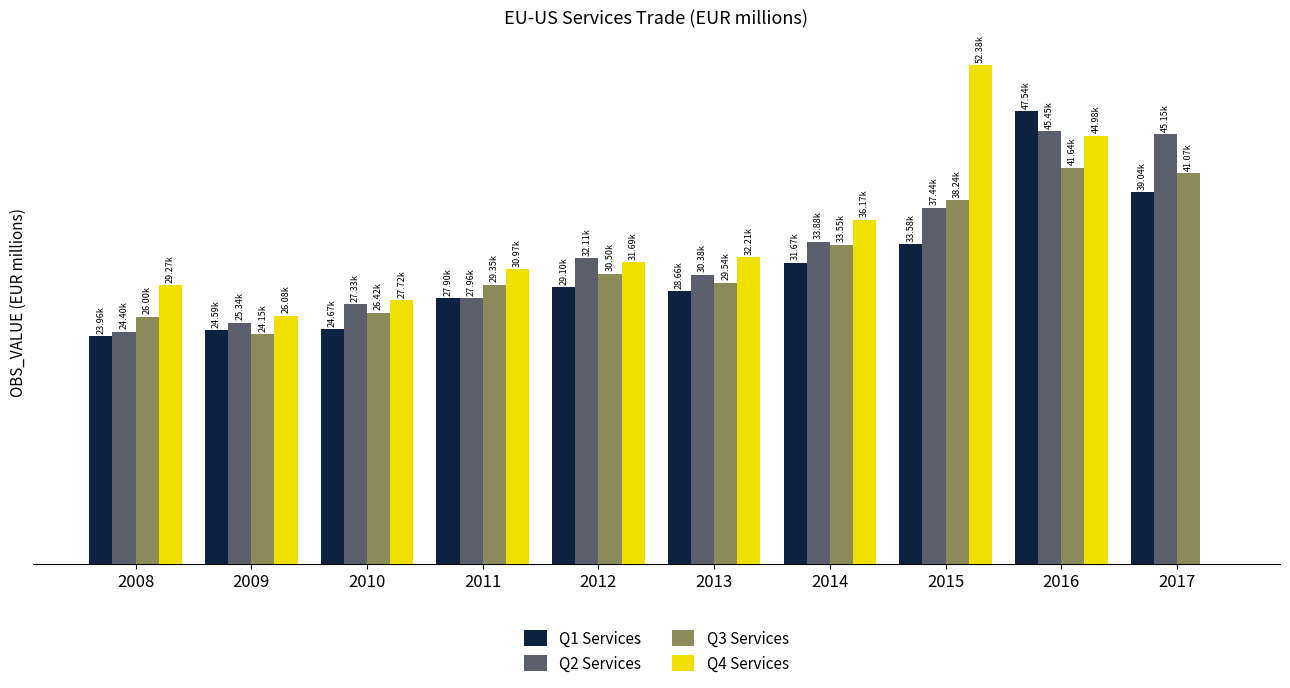

What is the sum of all Q3 Services values?

320461.2